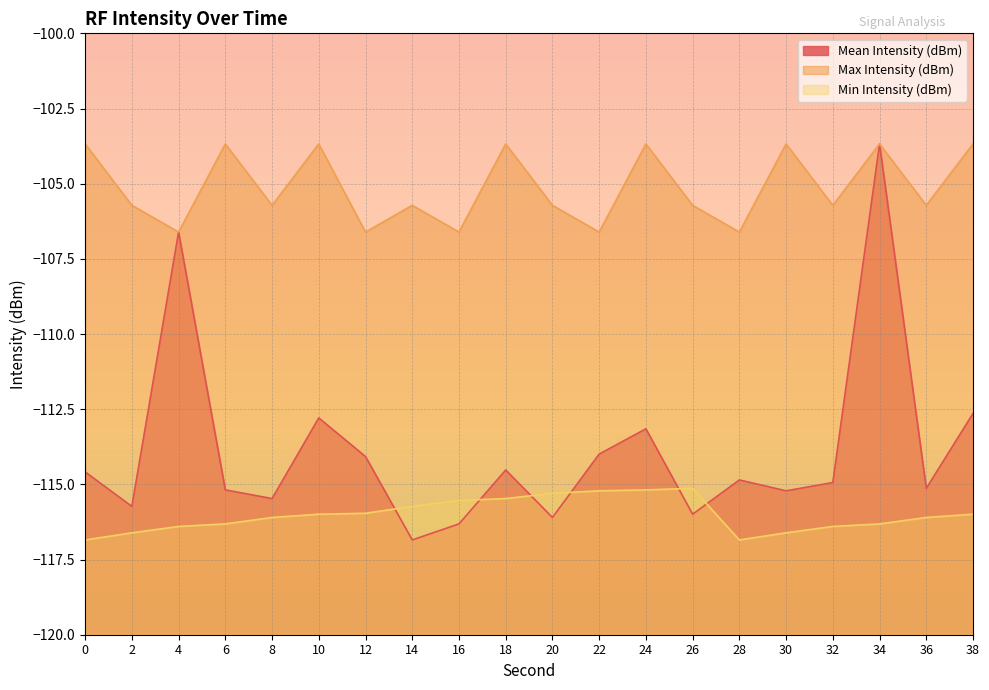

Which series changed the most between 2 and 6?

Max Intensity (dBm)